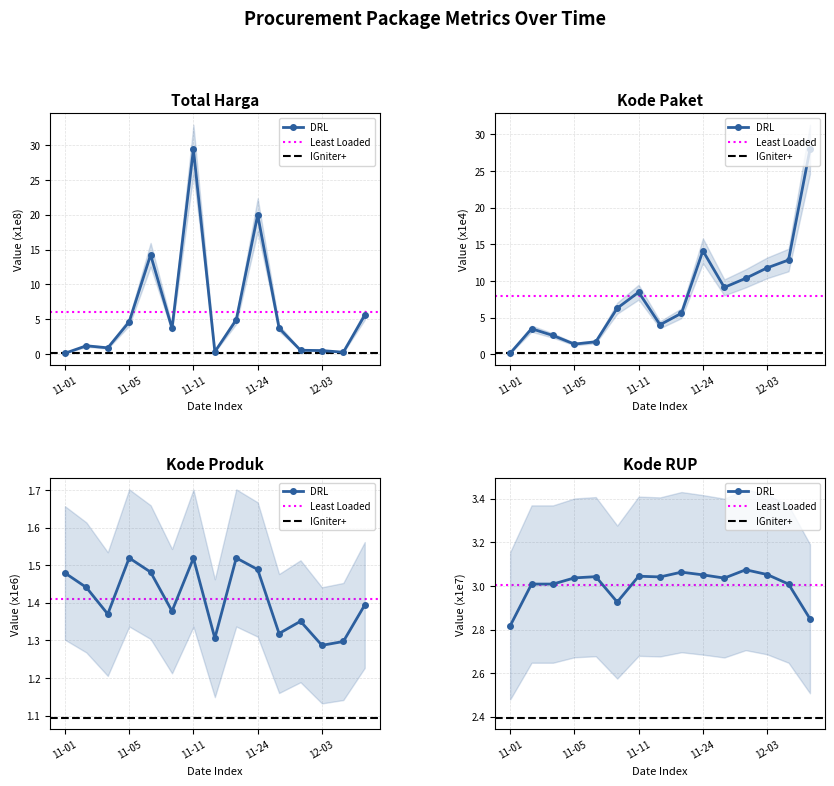

How many interior local peaks does the kode_rup series have?

4